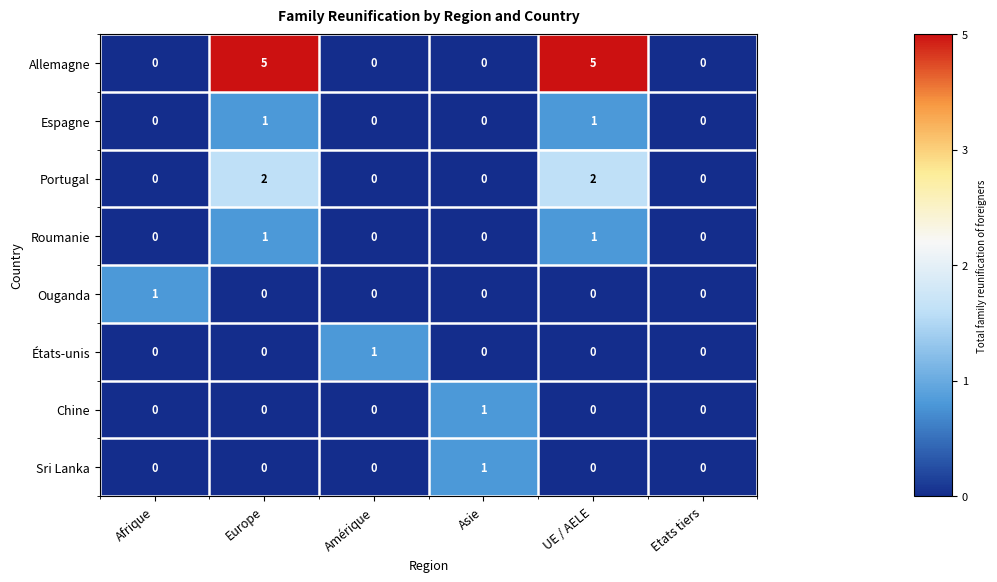

How many distinct data groups are displayed?

8